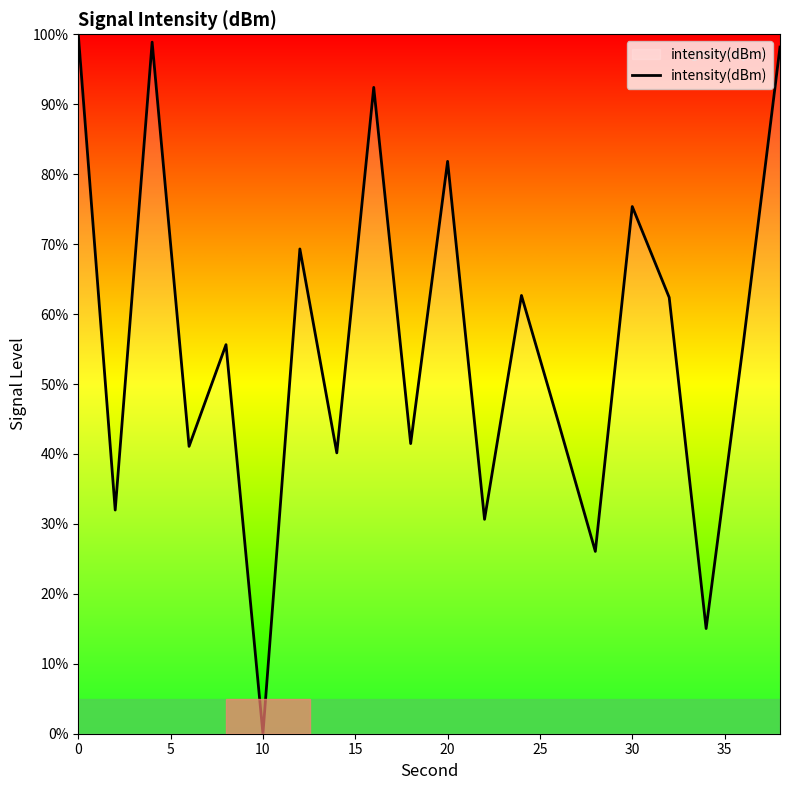

What is the greatest value displayed?

100.0